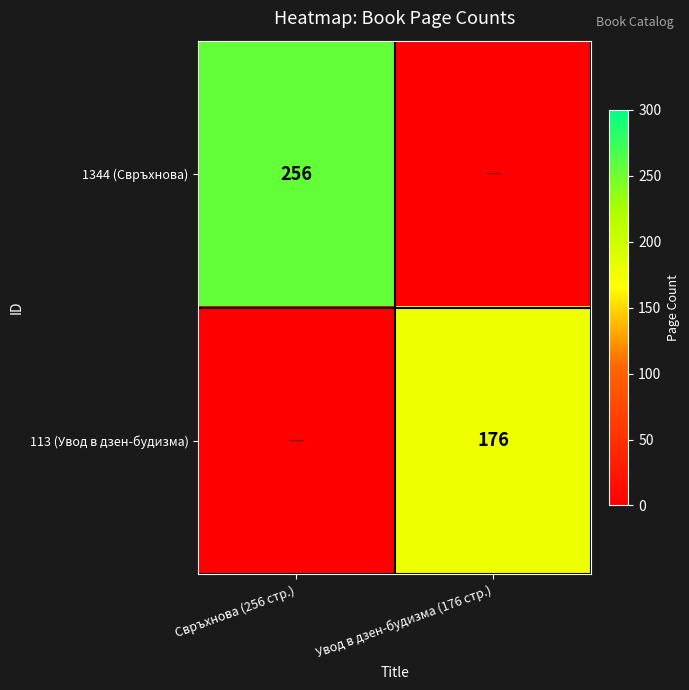

The 113 (Увод в дзен-будизма) series shows 37 at Увод в дзен-будизма (176 стр.). True or false?

False